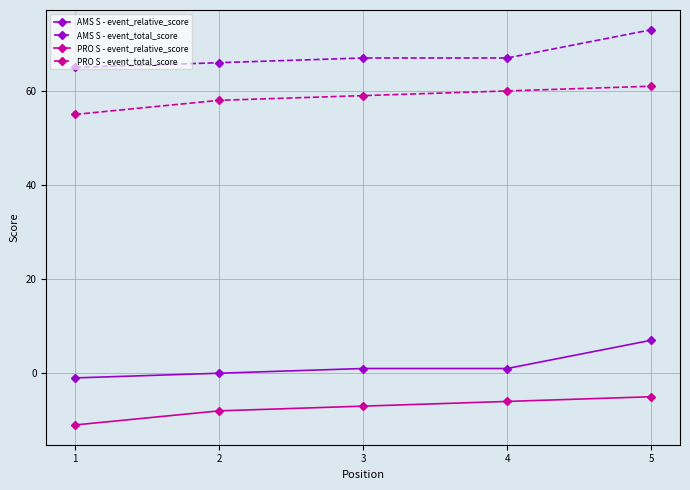

What is the spread (max minus min) of values at 3?

74